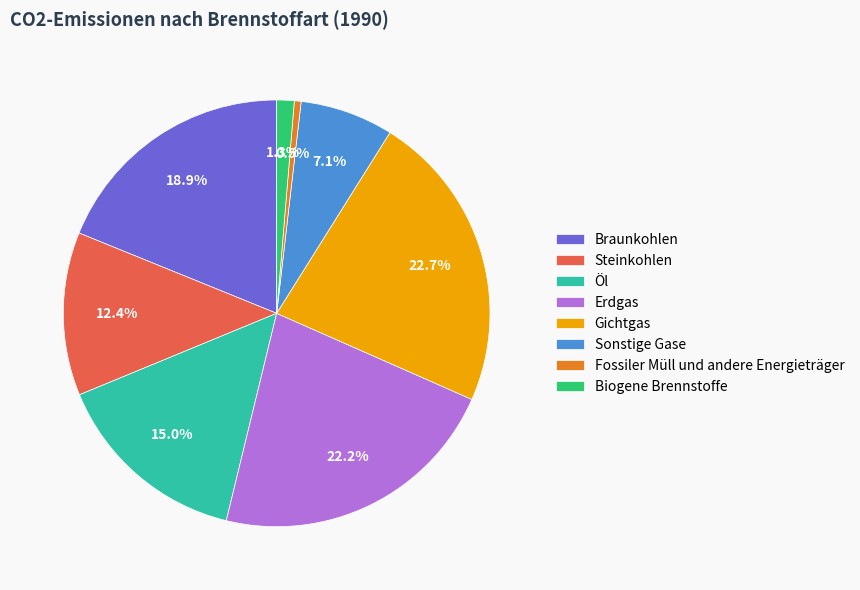

How many segments does this pie chart have?

8